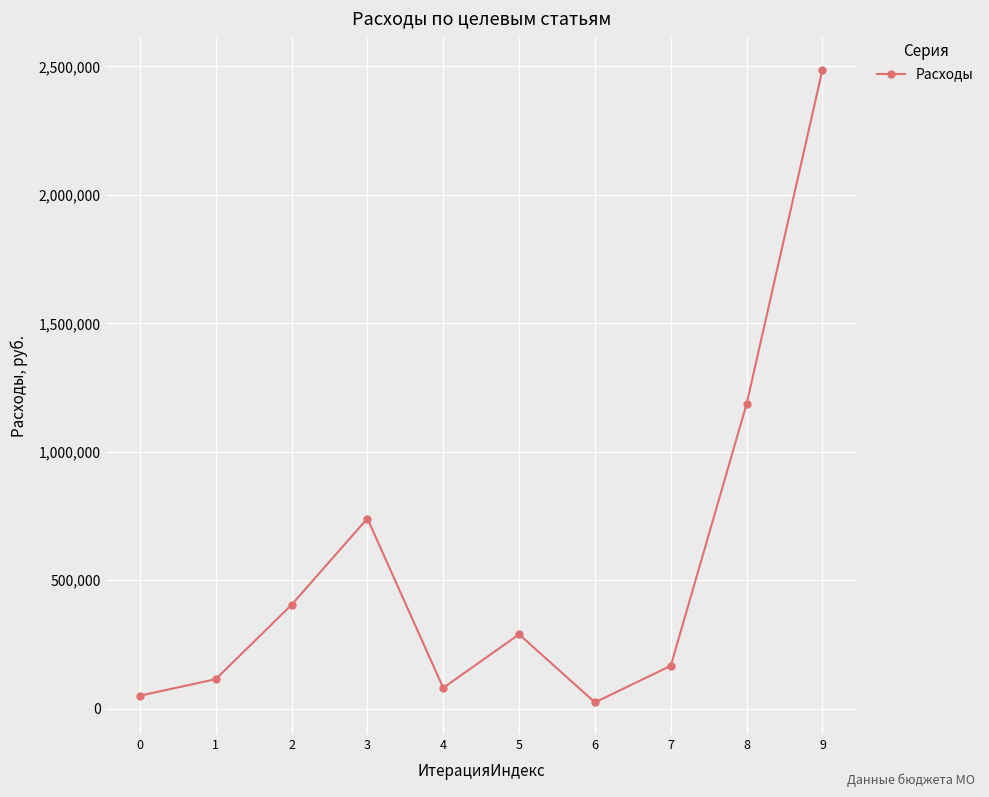

Read the value at 0.

50409.0